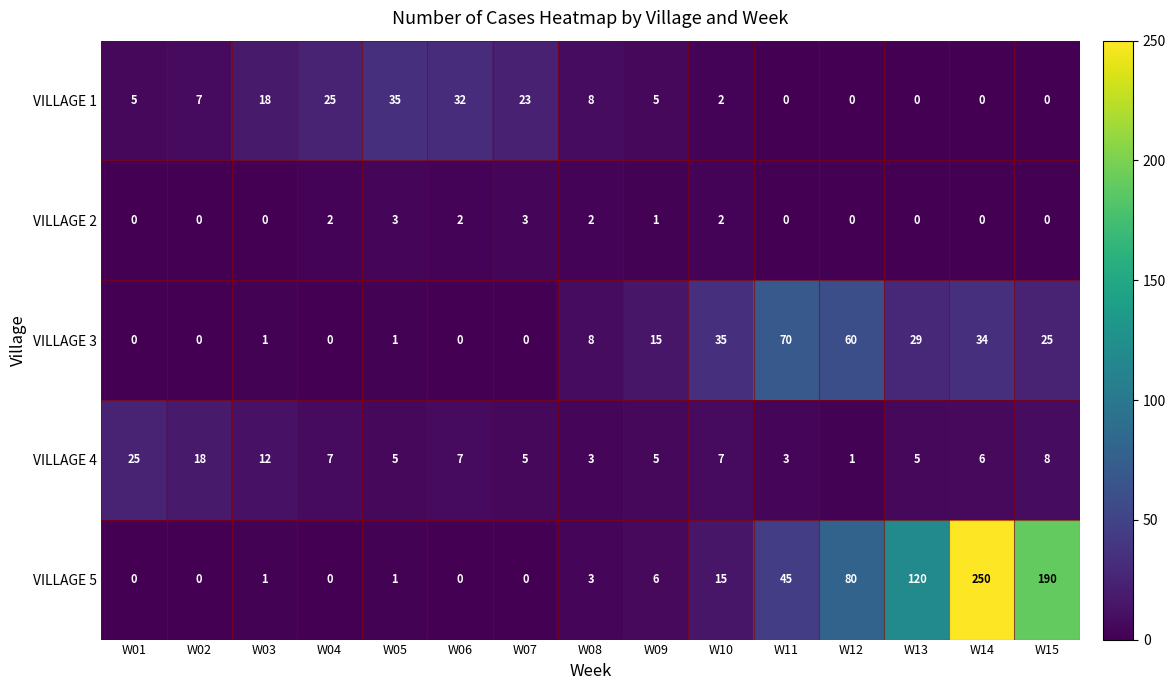

Is it true that VILLAGE 1 equals 2 at W10?

True